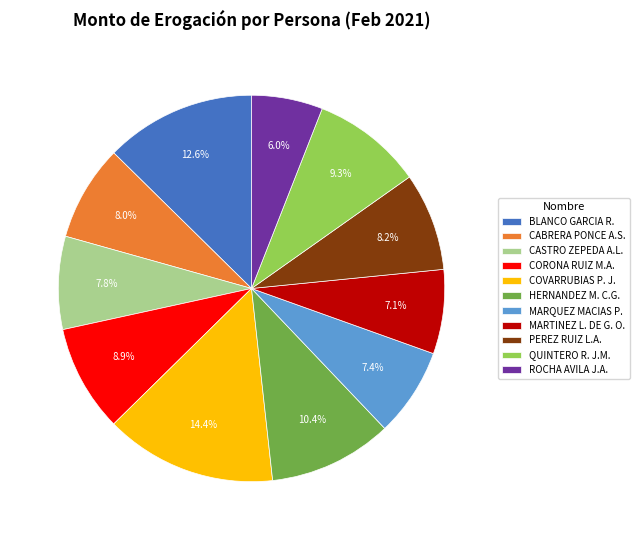

Is COVARRUBIAS P. J. the majority of the pie?

No